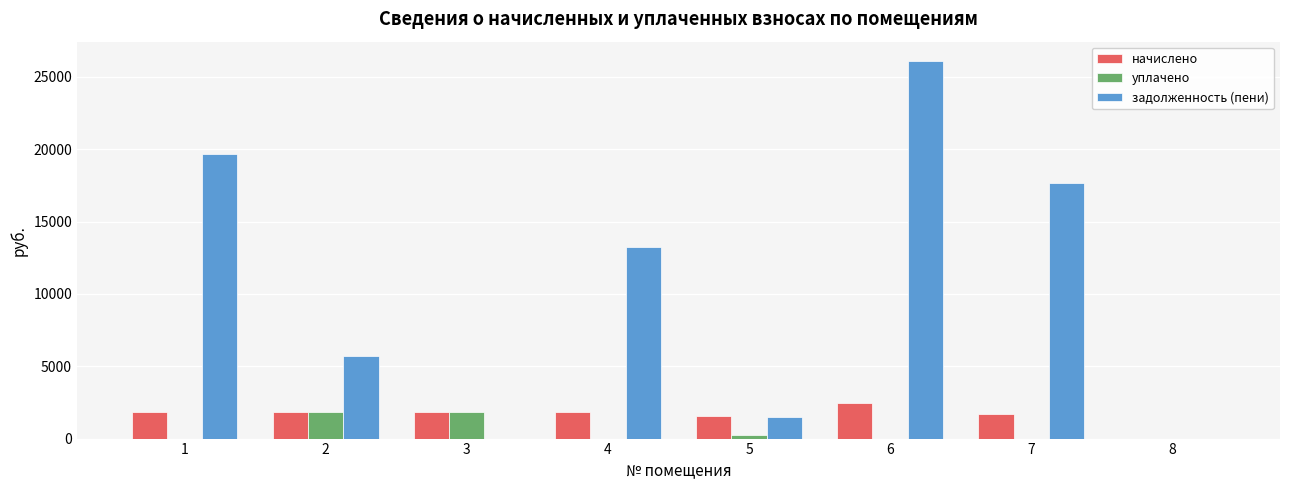

What is the total value across all series at 4?

15058.6